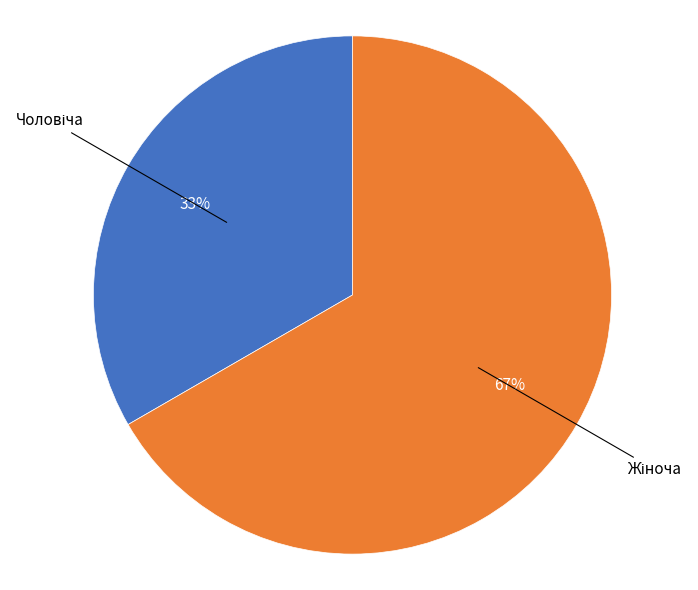

Does any single category account for the majority?

Yes